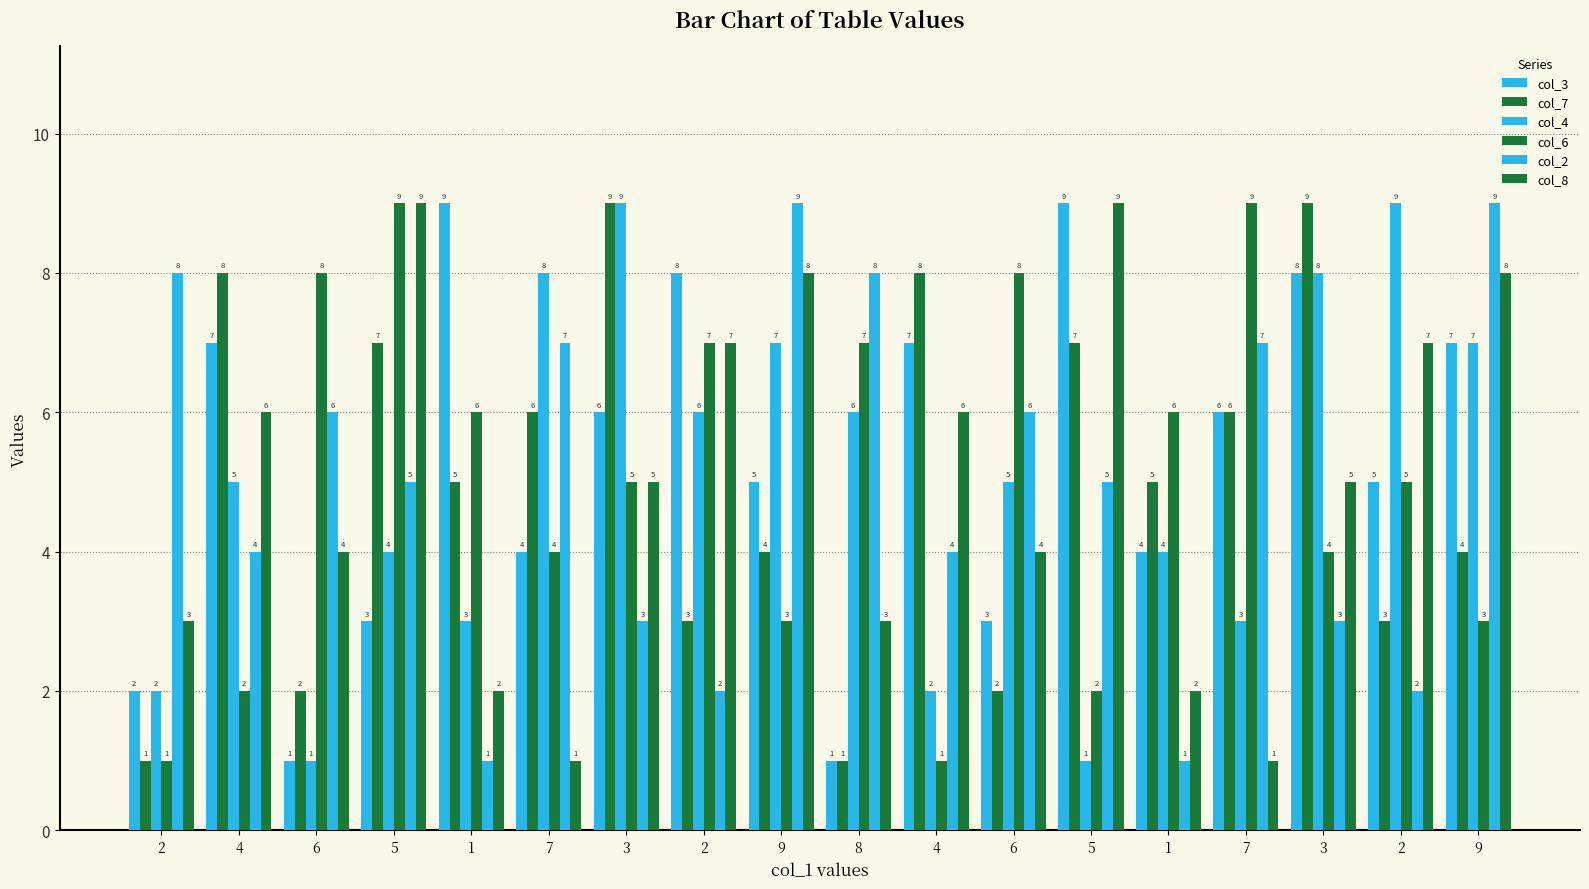

True or false: col_6 has a value of 4 at 1.

False